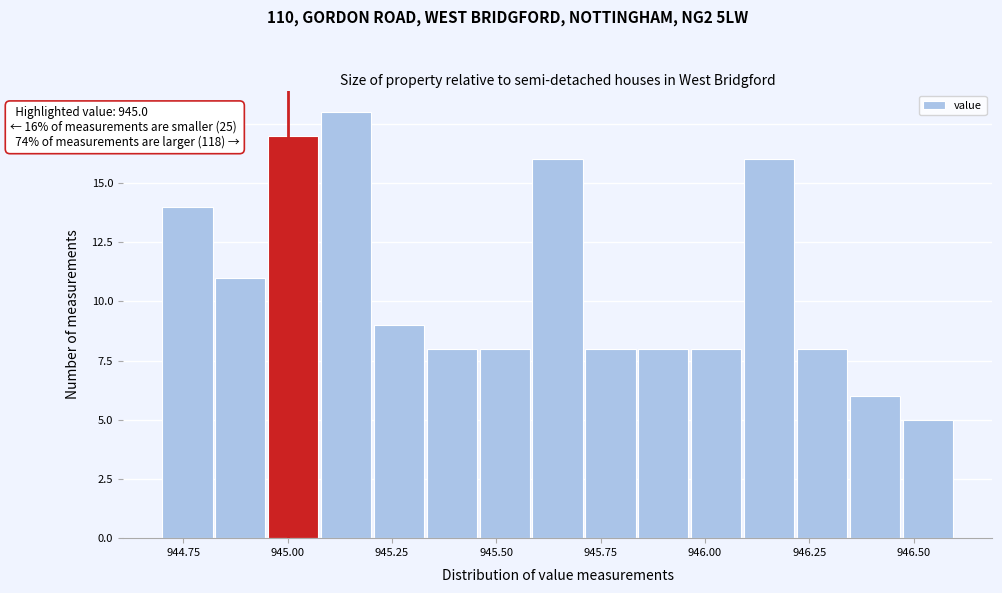

Read against the x-axis, roughly where is the centre of the tallest bar?

945.15